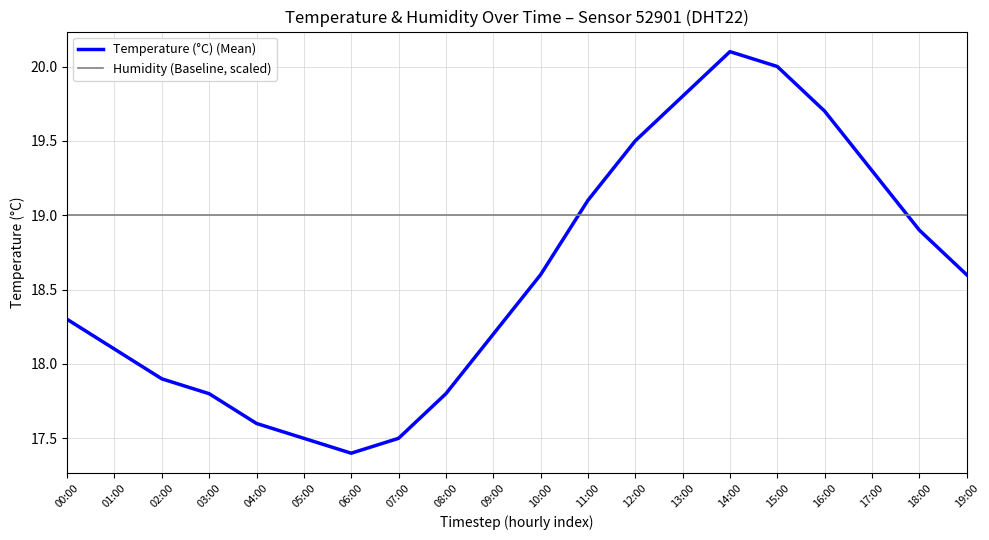

What is the sum of all Temperature (°C) (Mean) values?

371.7